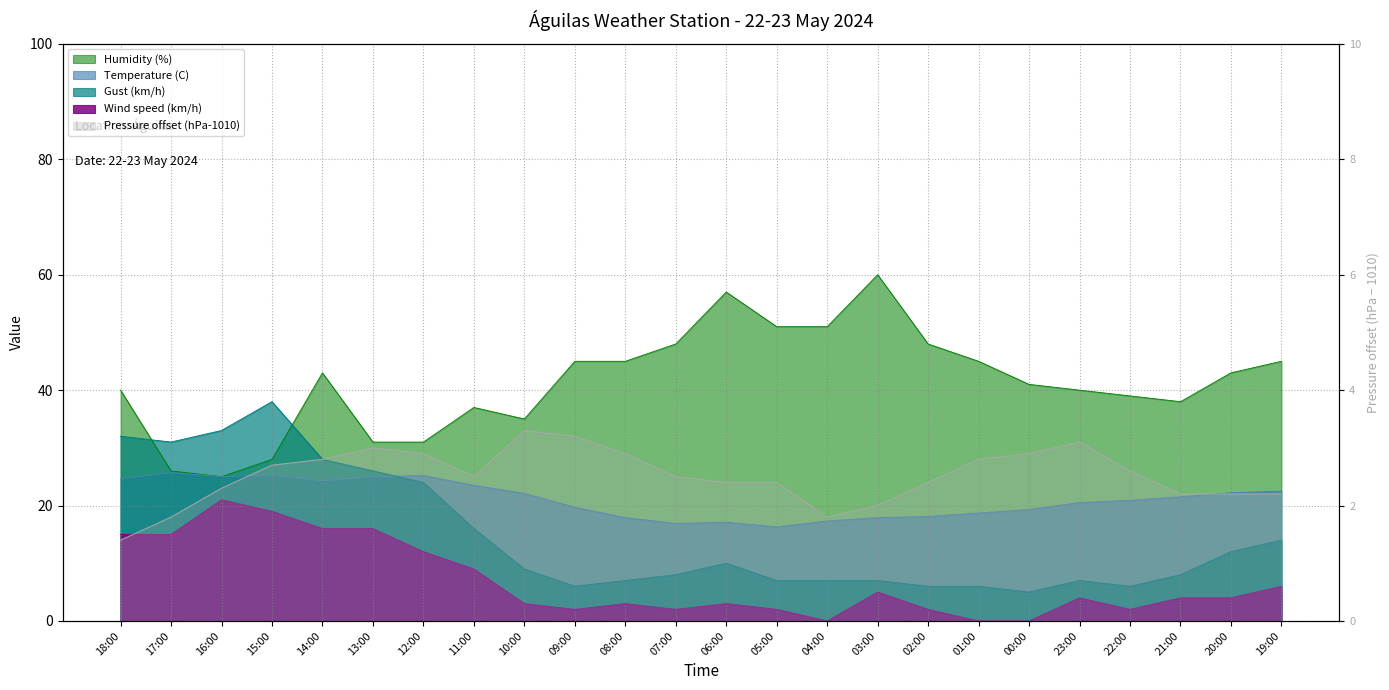

True or false: the data has more than 0 interior local peaks.

True